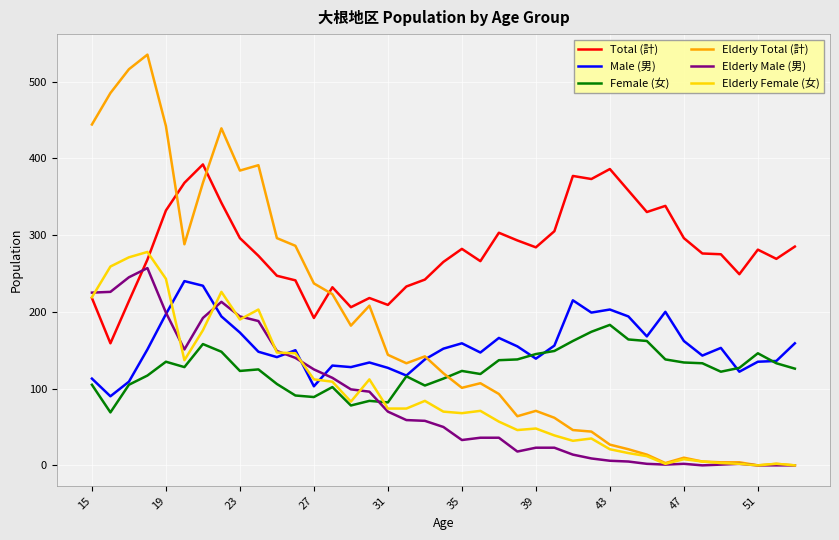

Which series has the largest total across all categories?

Total (計)